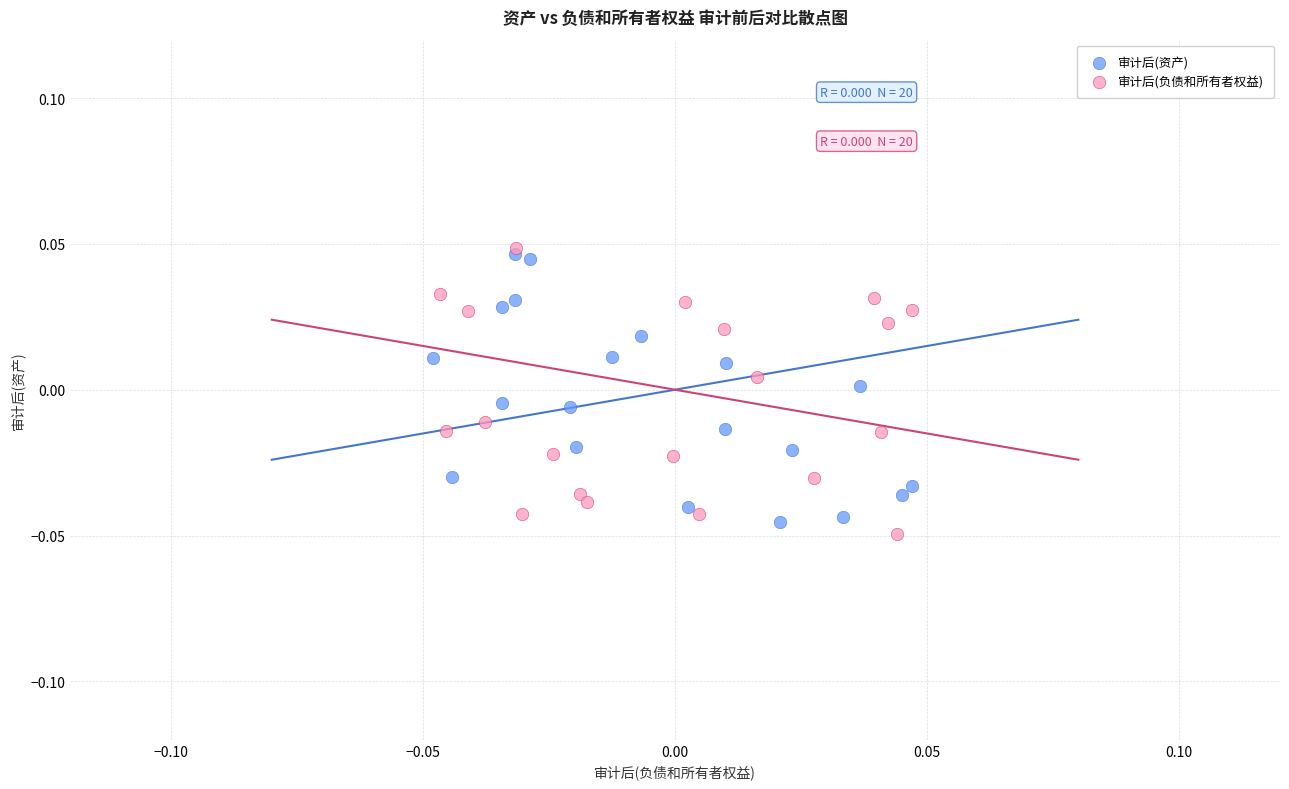

Which series contains the highest Y value?

审计后(负债和所有者权益)